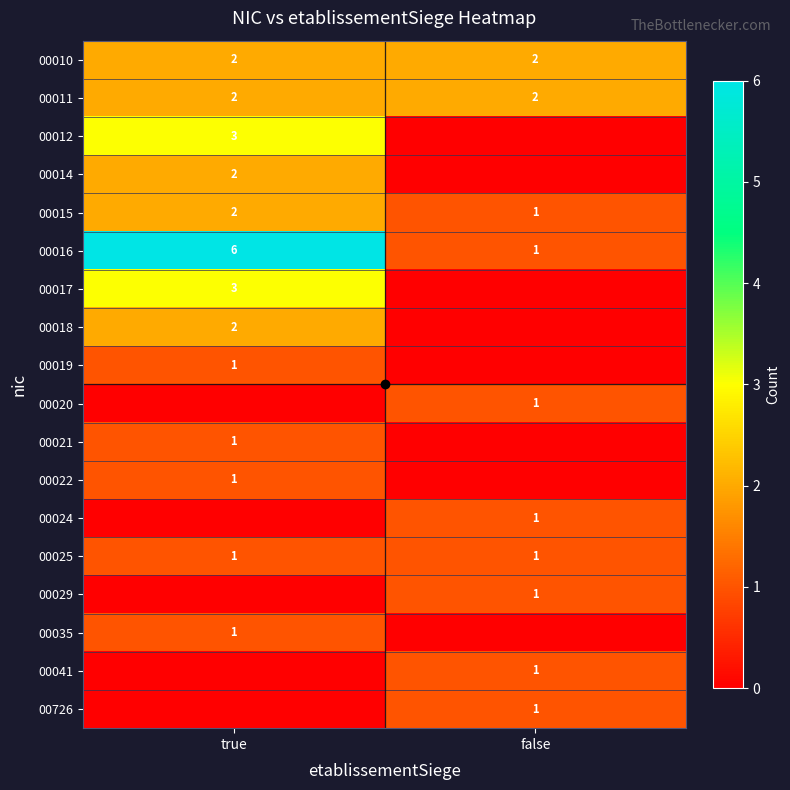

Rank the categories by 00015 value from highest to lowest.

true, false